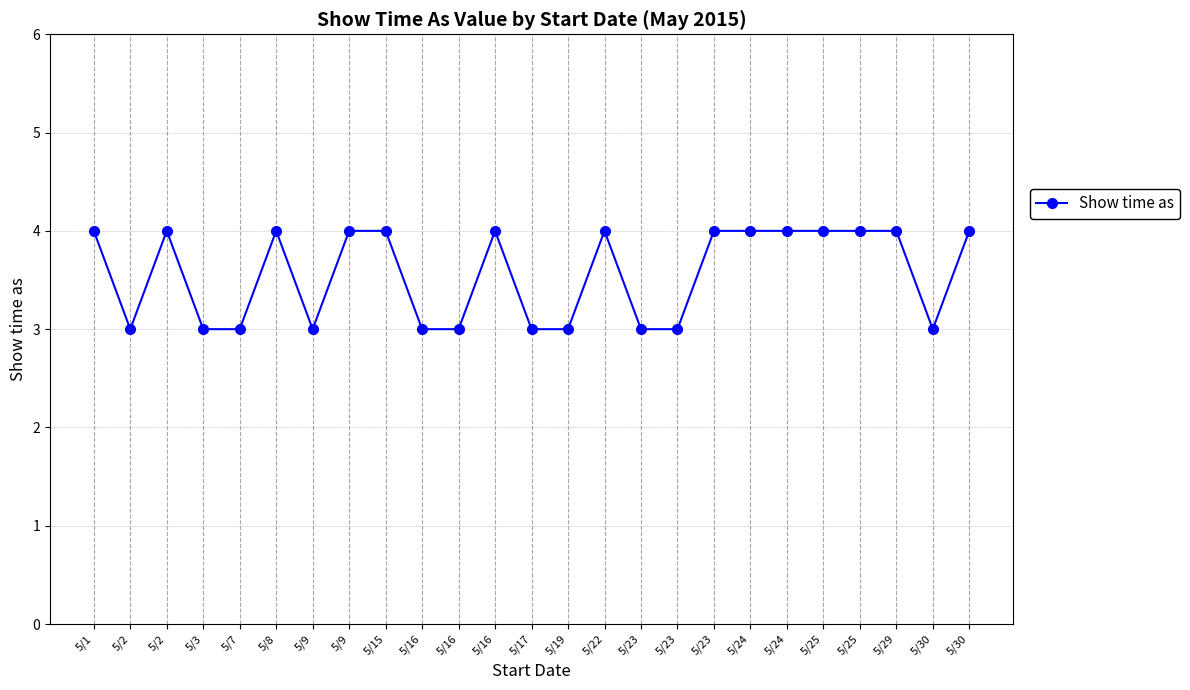

How many interior local valleys (lower than both neighbors) does the data have?

3